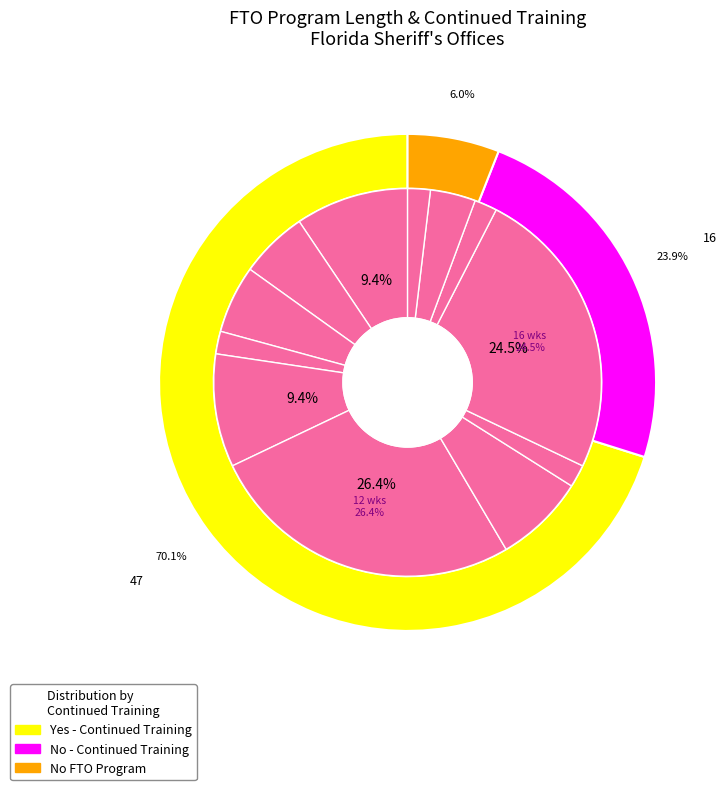

Combined, do 8 and 7 account for over 50%?

No